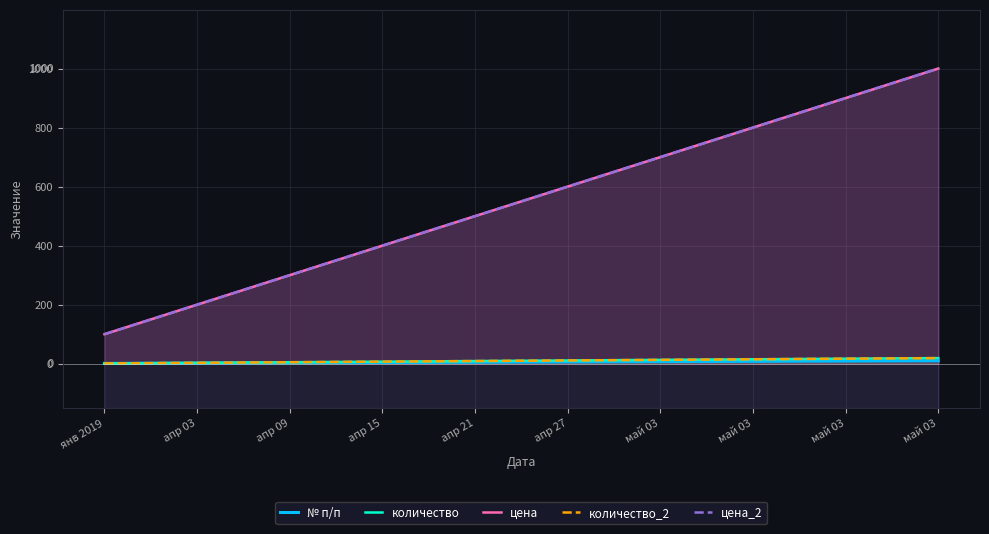

What are all the series names shown in the legend?

№ п/п, количество, цена, количество_2, цена_2